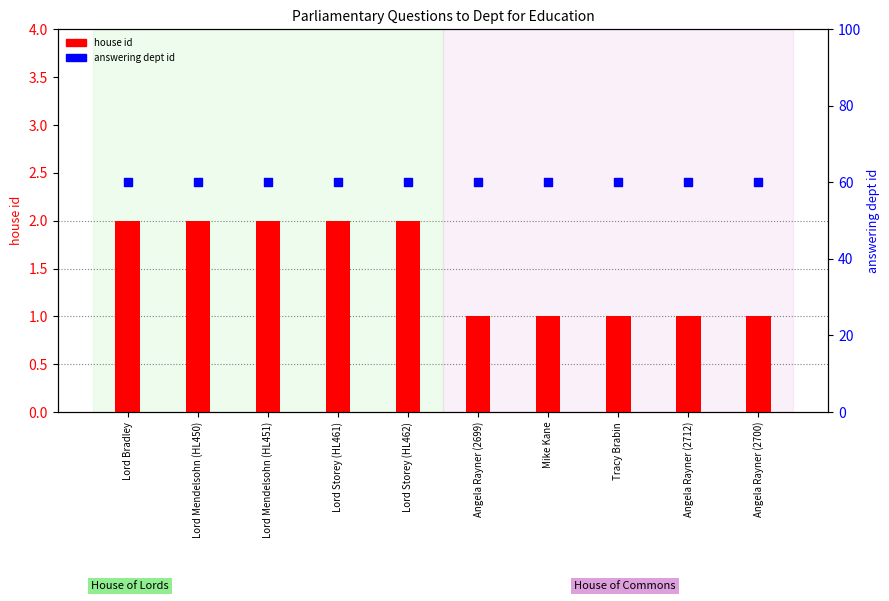

What is the total value across all series at Mike Kane?

61